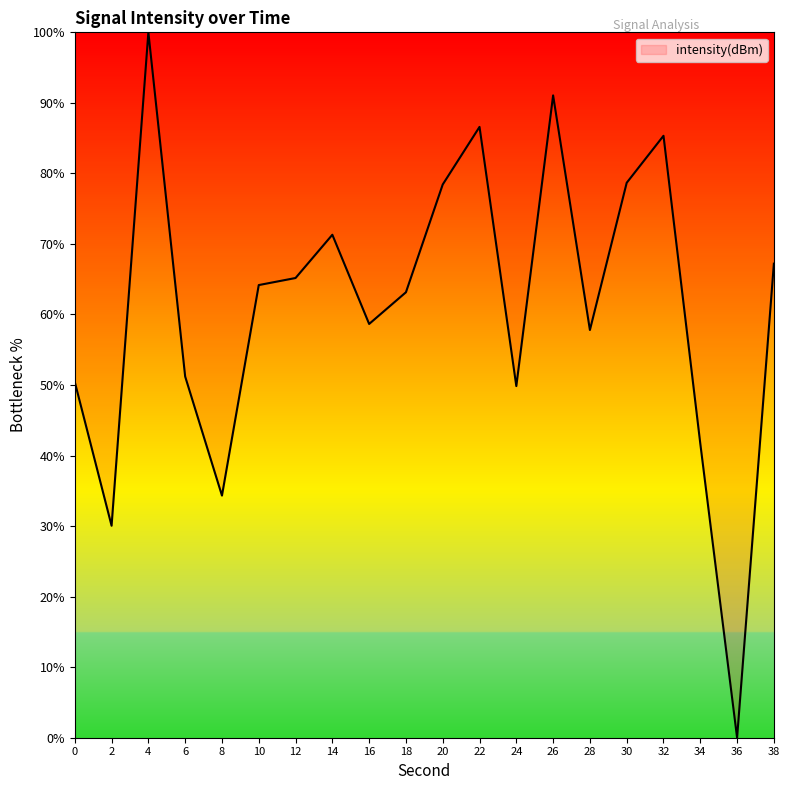

Does the chart have visible grid lines?

No